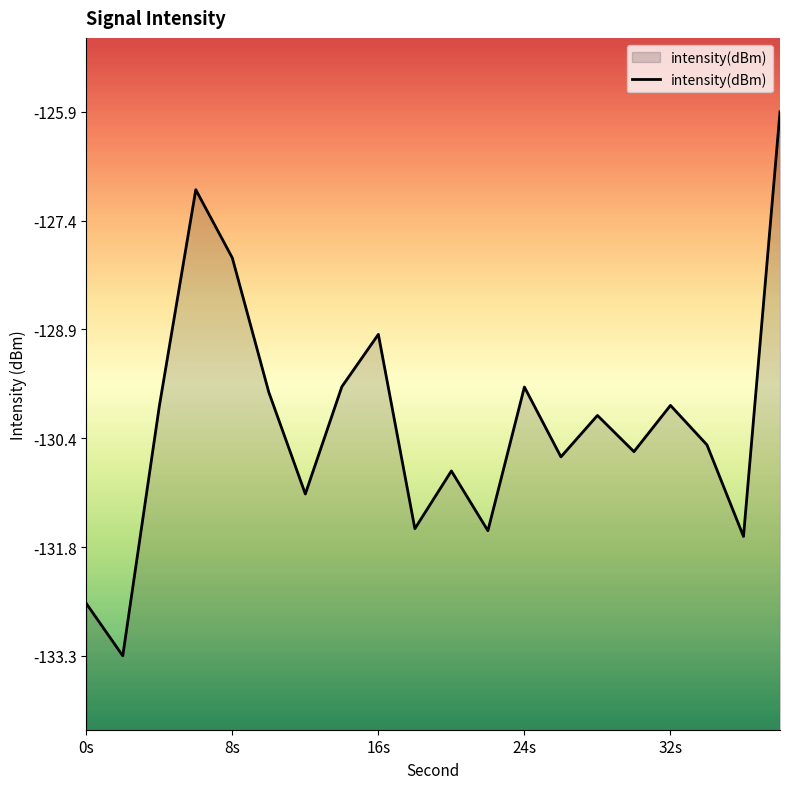

Read the value at 32s.

-129.9